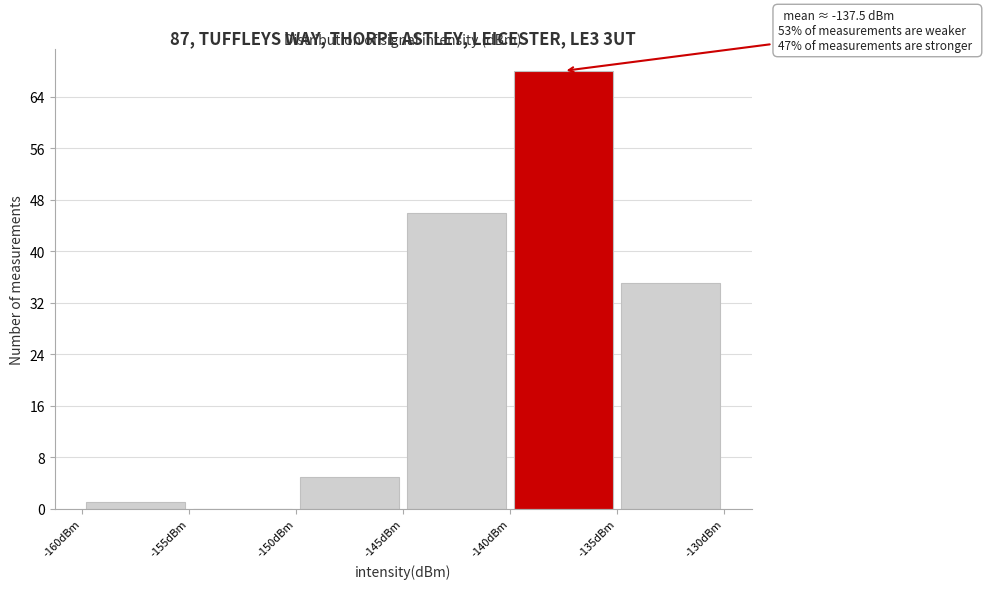

Which range on the x-axis has the tallest bar?

-140 to -135